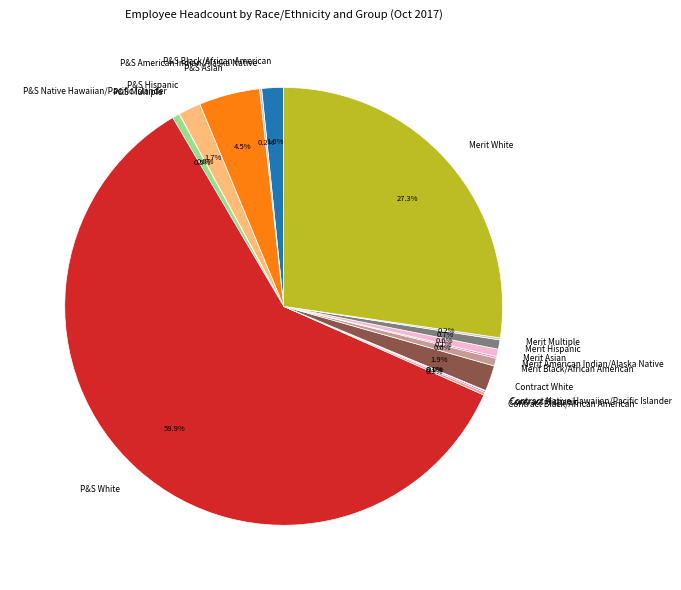

Between Merit Asian and Merit White, which is larger?

Merit White